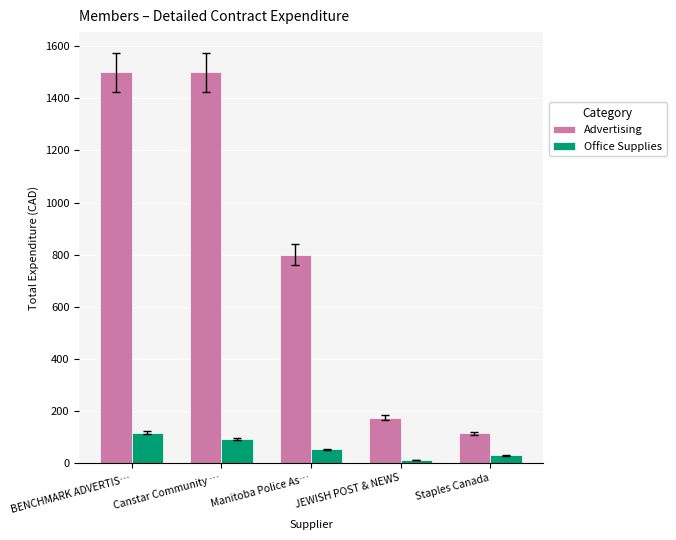

Reading left to right, list all the values displayed in this chart.

Advertising: BENCHMARK ADVERTIS…=1500.0	Canstar Community …=1500.0	Manitoba Police As…=800.0	JEWISH POST & NEWS=175.0	Staples Canada=114.3
Office Supplies: BENCHMARK ADVERTIS…=116.0	Canstar Community …=93.0	Manitoba Police As…=53.6	JEWISH POST & NEWS=11.8	Staples Canada=30.5